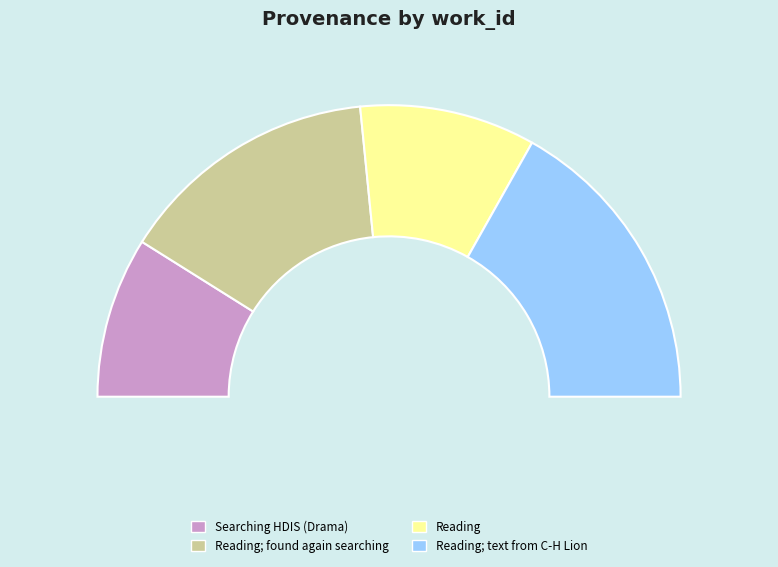

To the nearest percent, what portion does Searching HDIS (Drama) represent?

18%